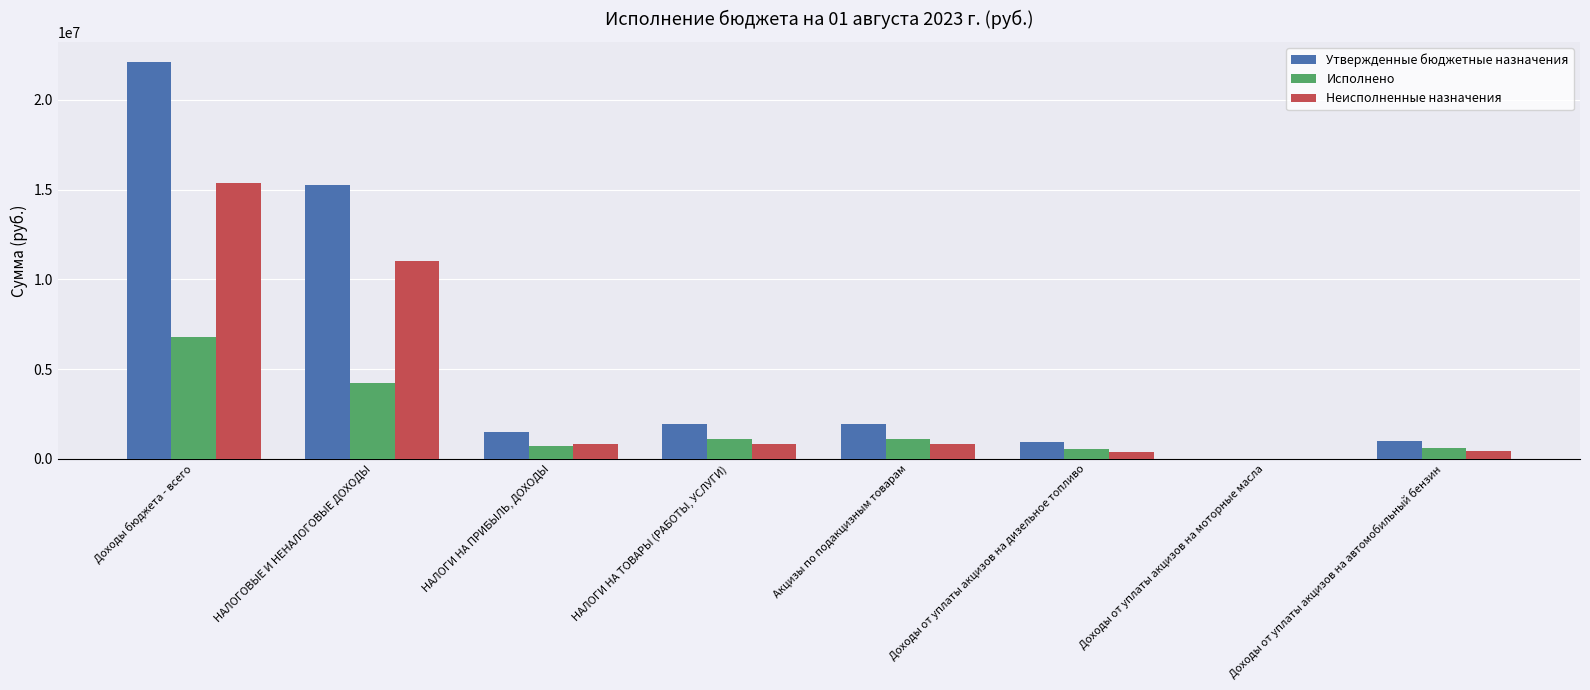

Is the value of Неисполненные назначения at Доходы бюджета - всего greater than the value of Утвержденные бюджетные назначения at Доходы от уплаты акцизов на дизельное топливо?

Yes